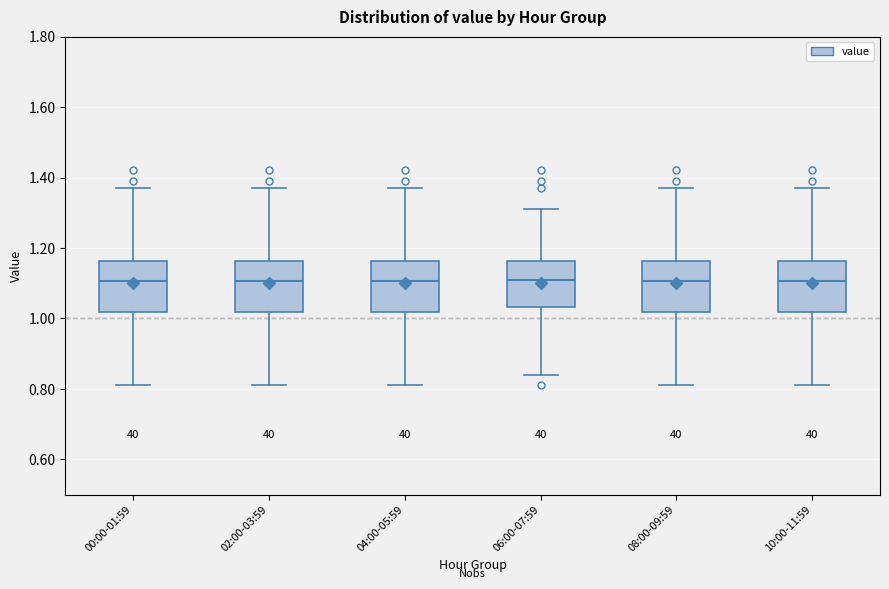

Reading left to right, transcribe this box plot: for each box, give where its median line is, the range the box spans, and where its two whiskers end, as read against the y-axis. The values are not printed on the chart, so give them approximately, as read against the axis.

00:00-01:59: median 1.10, box 1.02 to 1.16, whiskers 0.82 to 1.38
02:00-03:59: median 1.10, box 1.02 to 1.16, whiskers 0.82 to 1.38
04:00-05:59: median 1.10, box 1.02 to 1.16, whiskers 0.82 to 1.38
06:00-07:59: median 1.12, box 1.04 to 1.16, whiskers 0.84 to 1.32
08:00-09:59: median 1.10, box 1.02 to 1.16, whiskers 0.82 to 1.38
10:00-11:59: median 1.10, box 1.02 to 1.16, whiskers 0.82 to 1.38